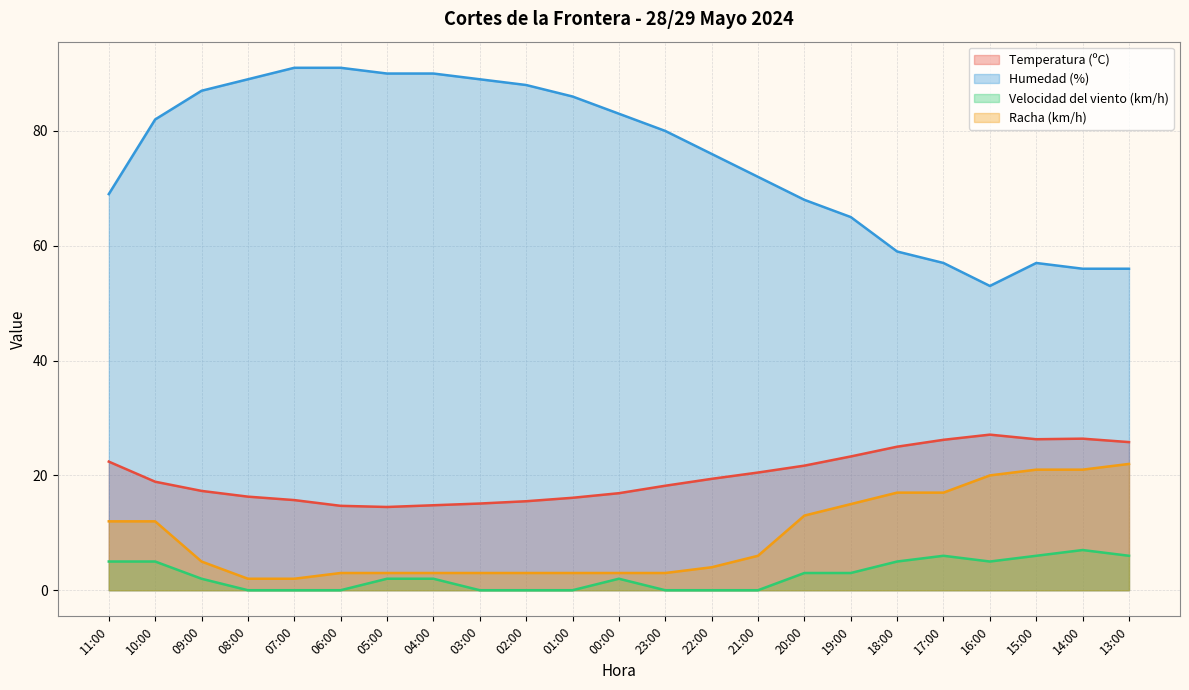

Is the value of Temperatura (ºC) at 17:00 greater than the value of Velocidad del viento (km/h) at 03:00?

Yes